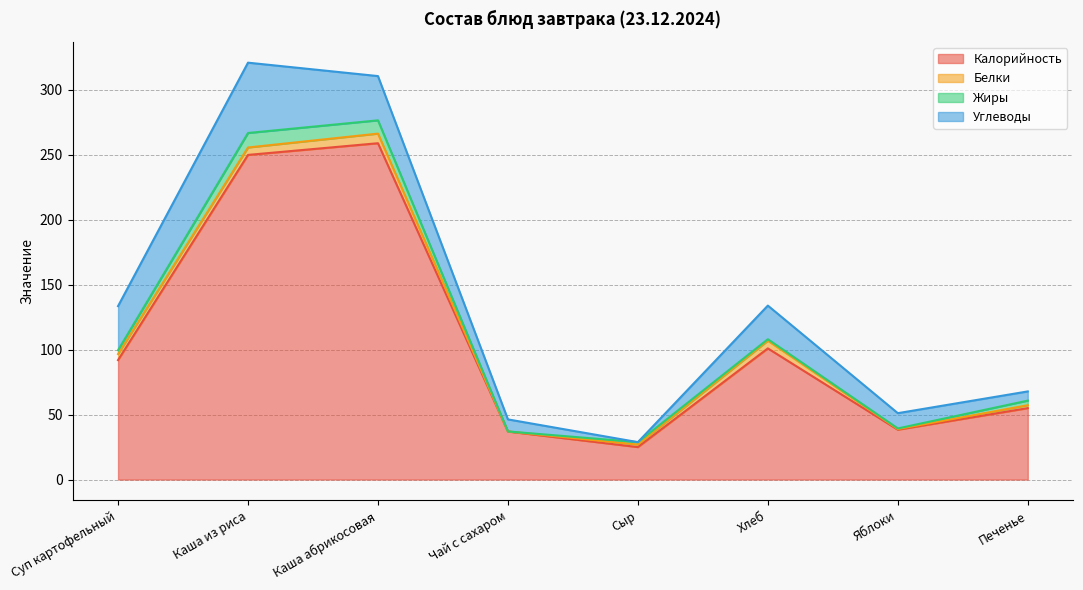

At which label does Жиры first exceed 2?

Суп картофельный